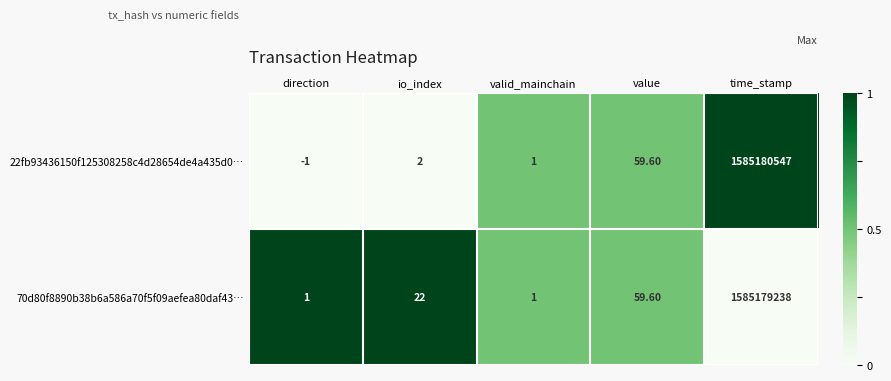

At which label is 70d80f8890b38b6a586a70f5f09aefea80daf43… closest to 792589619?

value